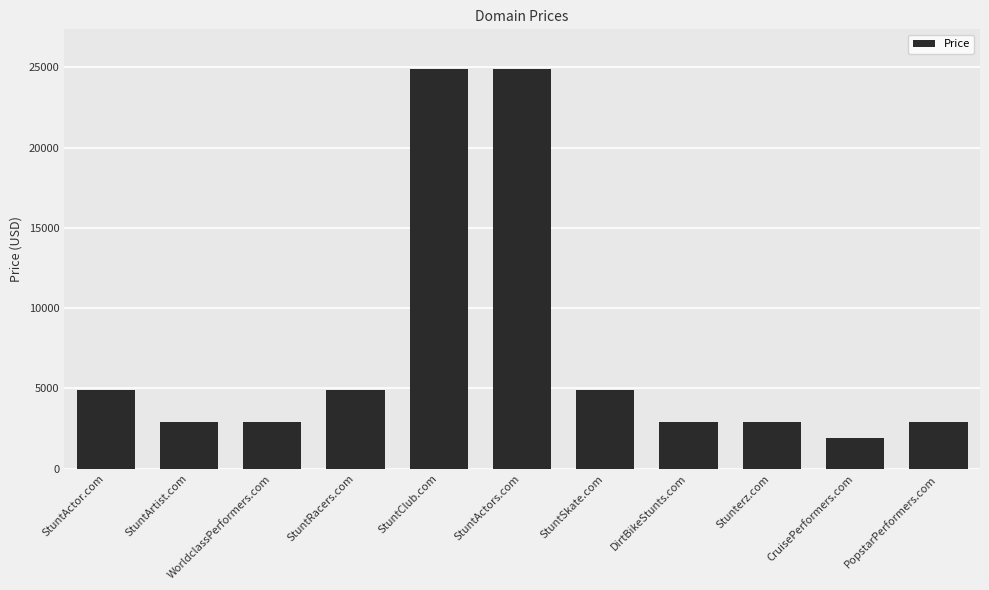

Count the number of categories in the chart.

11